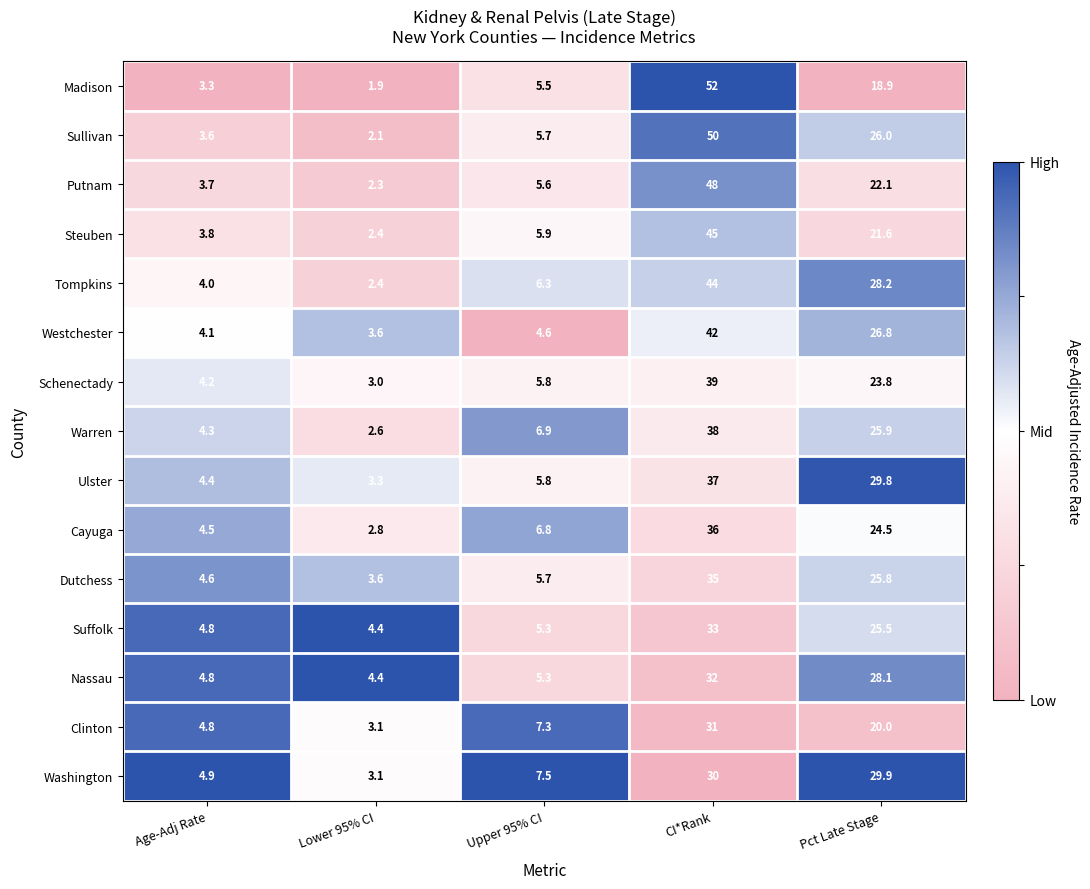

What is the difference between the maximum and minimum values in the Westchester series?

38.4